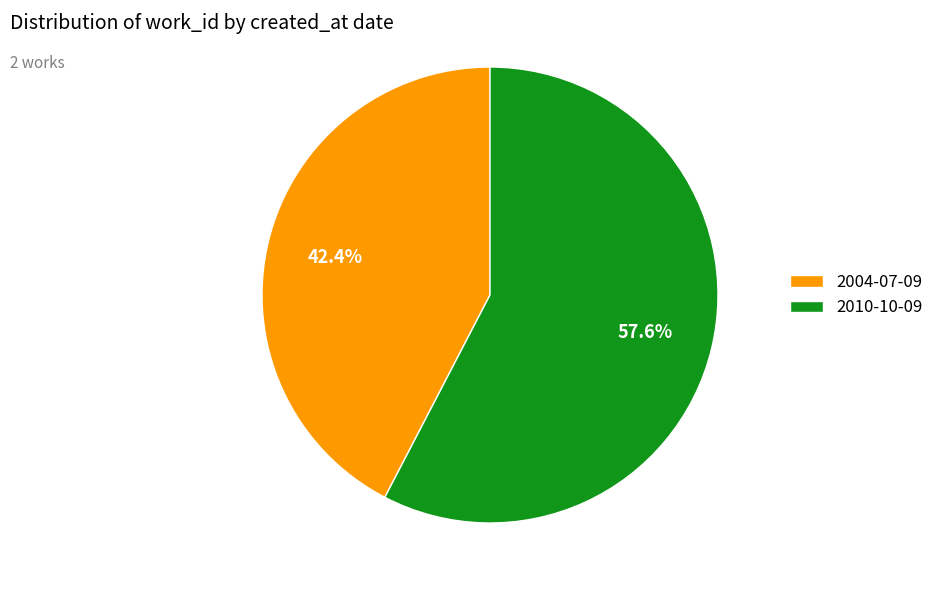

Which slice is the largest?

2010-10-09